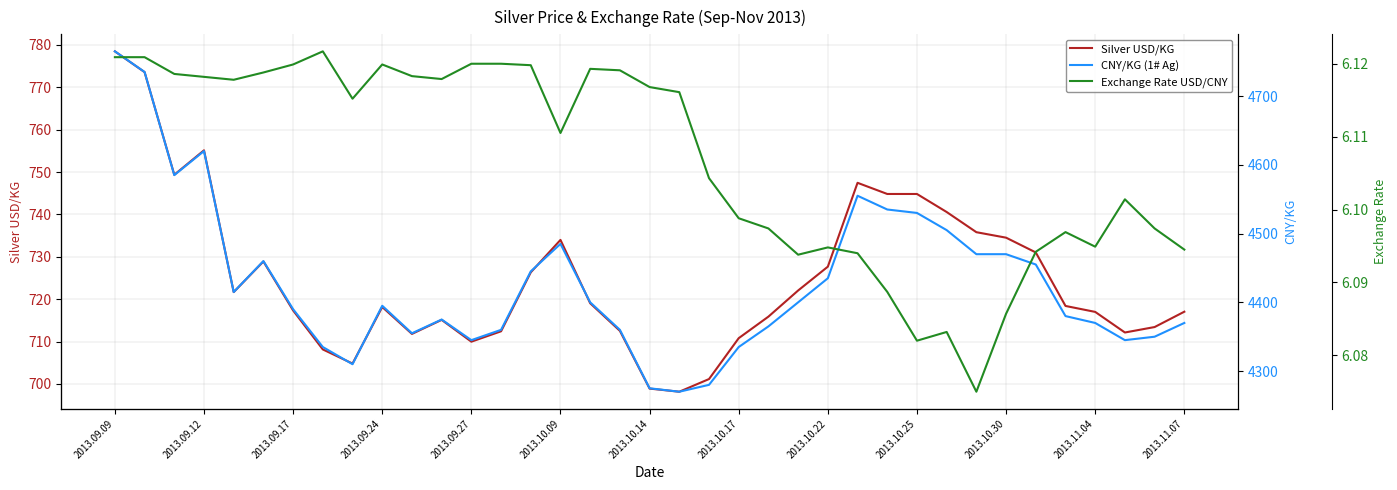

Is it true that Silver USD/KG equals 734.5 at 2013.10.30?

True